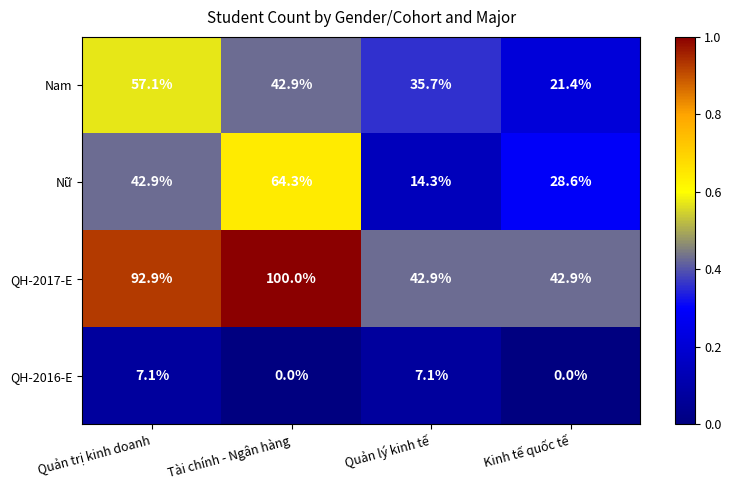

What value does the QH-2016-E series have at Quản trị kinh doanh?

7.1